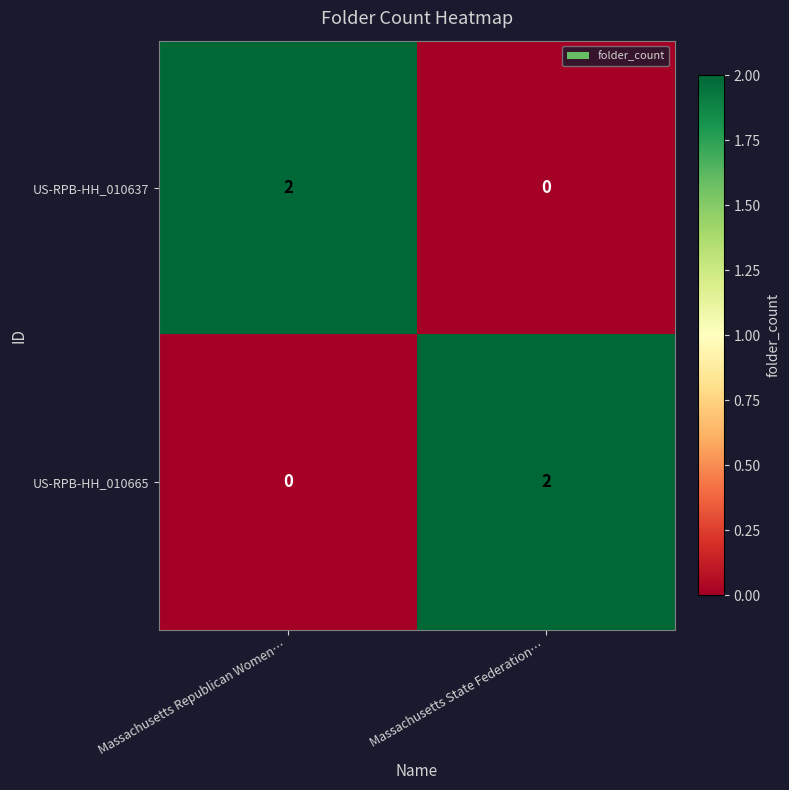

The US-RPB-HH_010637 series shows 0 at Massachusetts State Federation…. True or false?

True